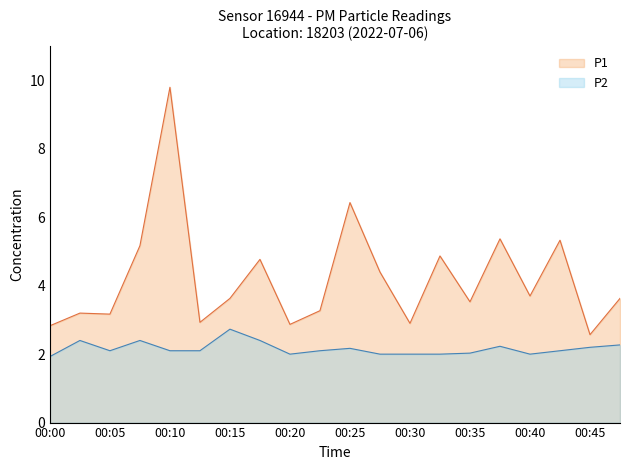

Reading left to right, list all the values displayed in this chart.

P1: 00:00=2.8	00:03=3.2	00:05=3.2	00:08=5.2	00:10=9.8	00:13=2.9	00:15=3.6	00:17=4.8	00:20=2.9	00:22=3.3	00:25=6.4	00:27=4.4	00:30=2.9	00:32=4.9	00:35=3.5	00:37=5.4	00:40=3.7	00:42=5.3	00:45=2.6	00:47=3.6
P2: 00:00=1.9	00:03=2.4	00:05=2.1	00:08=2.4	00:10=2.1	00:13=2.1	00:15=2.7	00:17=2.4	00:20=2.0	00:22=2.1	00:25=2.2	00:27=2.0	00:30=2.0	00:32=2.0	00:35=2.0	00:37=2.2	00:40=2.0	00:42=2.1	00:45=2.2	00:47=2.3